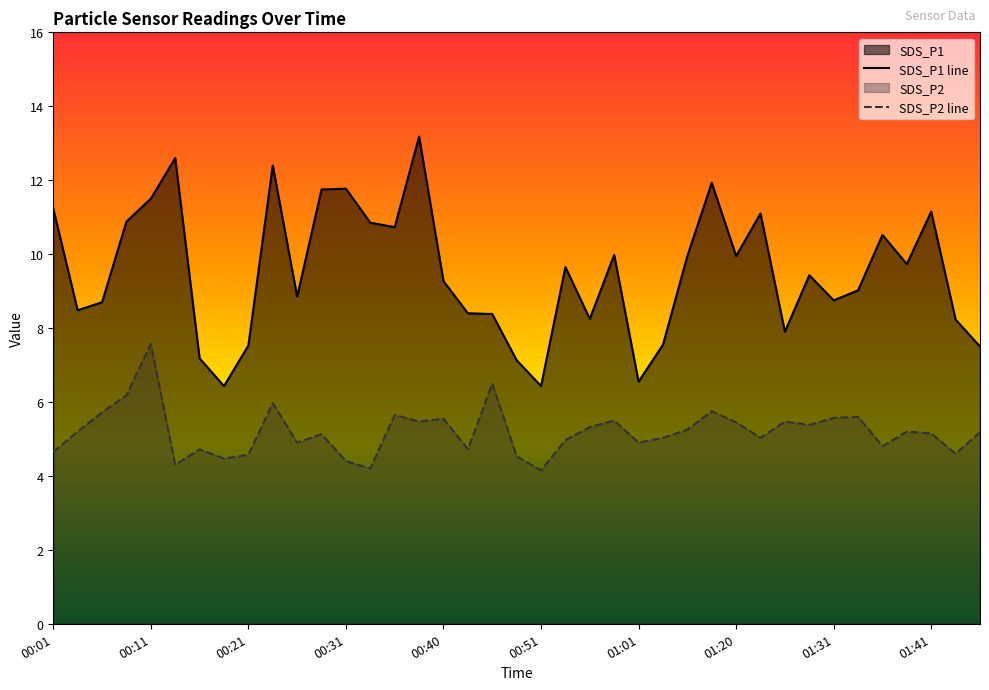

Rank the categories by SDS_P2 value from lowest to highest.

00:51, 00:33, 00:13, 00:31, 00:18, 00:48, 00:21, 01:44, 00:01, 00:16, 00:43, 01:36, 00:26, 01:01, 00:54, 01:06, 01:23, 00:28, 01:41, 01:46, 00:04, 01:39, 01:09, 00:56, 01:28, 01:20, 00:38, 01:26, 00:59, 00:40, 01:31, 01:33, 00:36, 00:06, 01:18, 00:23, 00:09, 00:46, 00:11